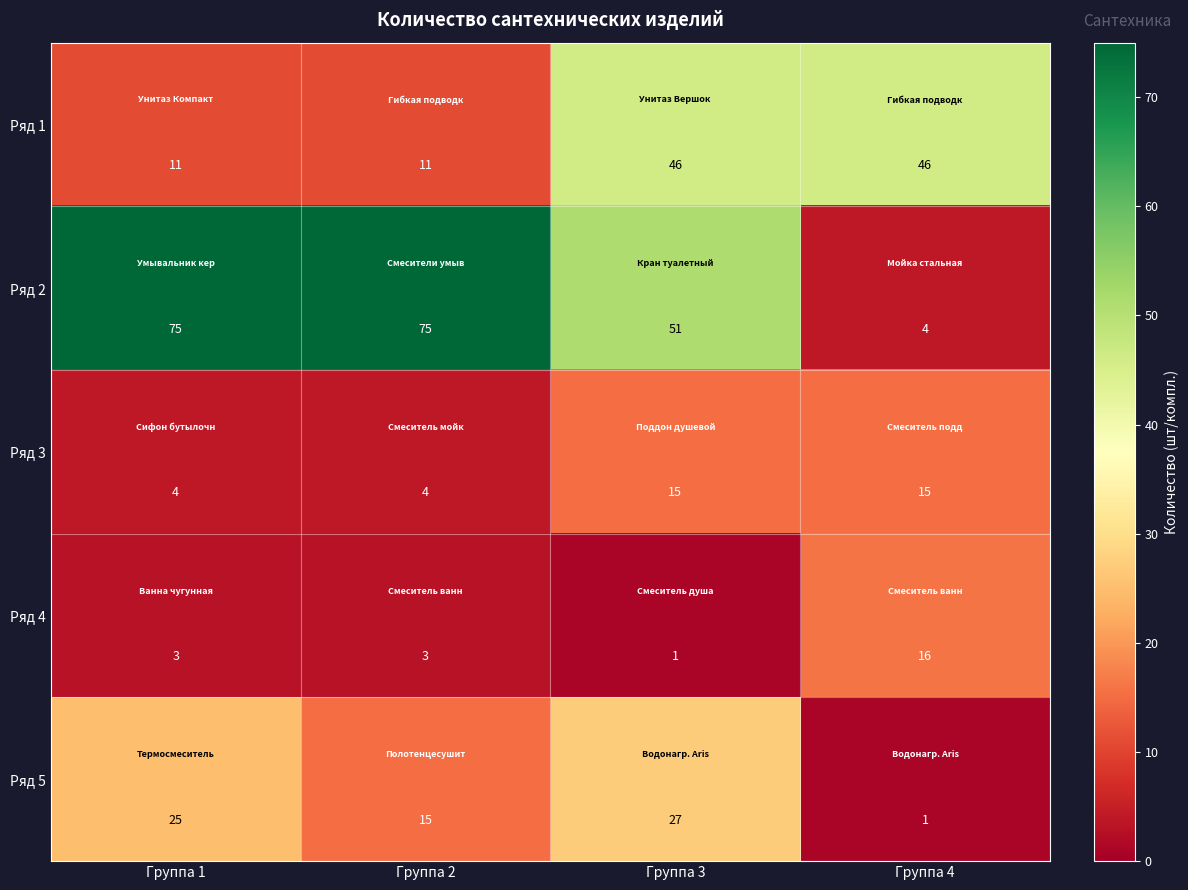

At Группа 3, list the series in order from smallest to largest.

Ряд 4, Ряд 3, Ряд 5, Ряд 1, Ряд 2